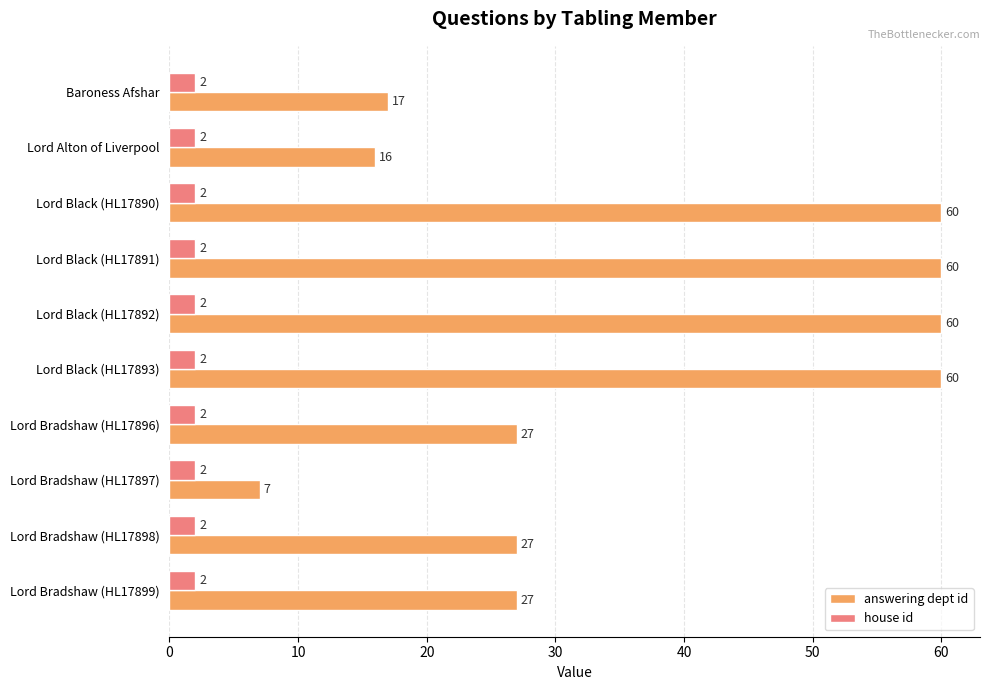

Rank the series at Lord Bradshaw (HL17898) from lowest to highest value.

house id, answering dept id